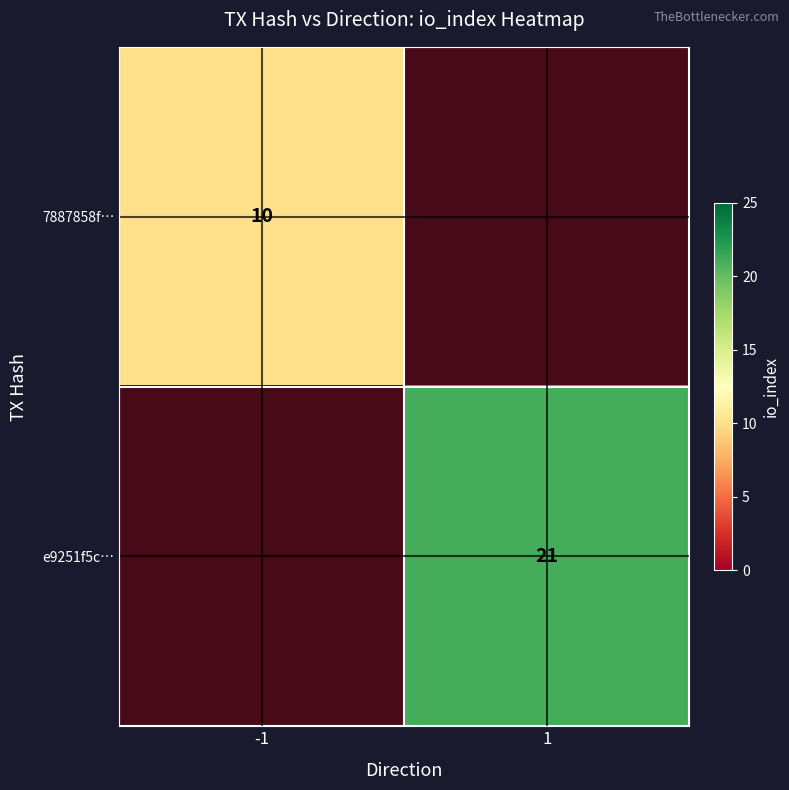

Which label corresponds to the smallest value in the chart?

1